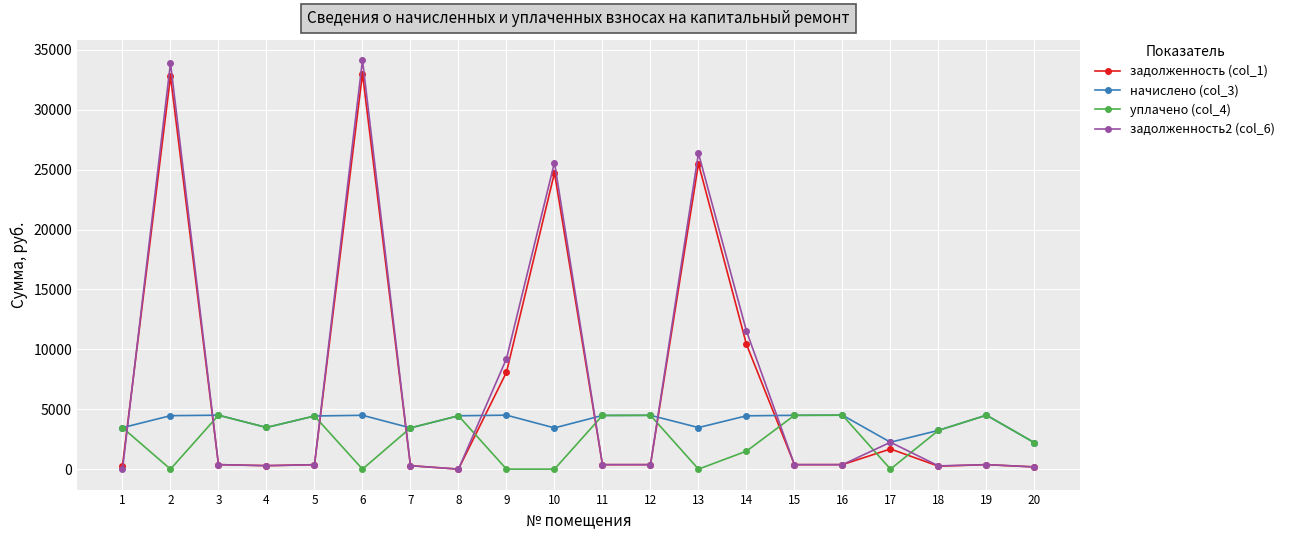

At how many categories does at least one series exceed 4037?

14